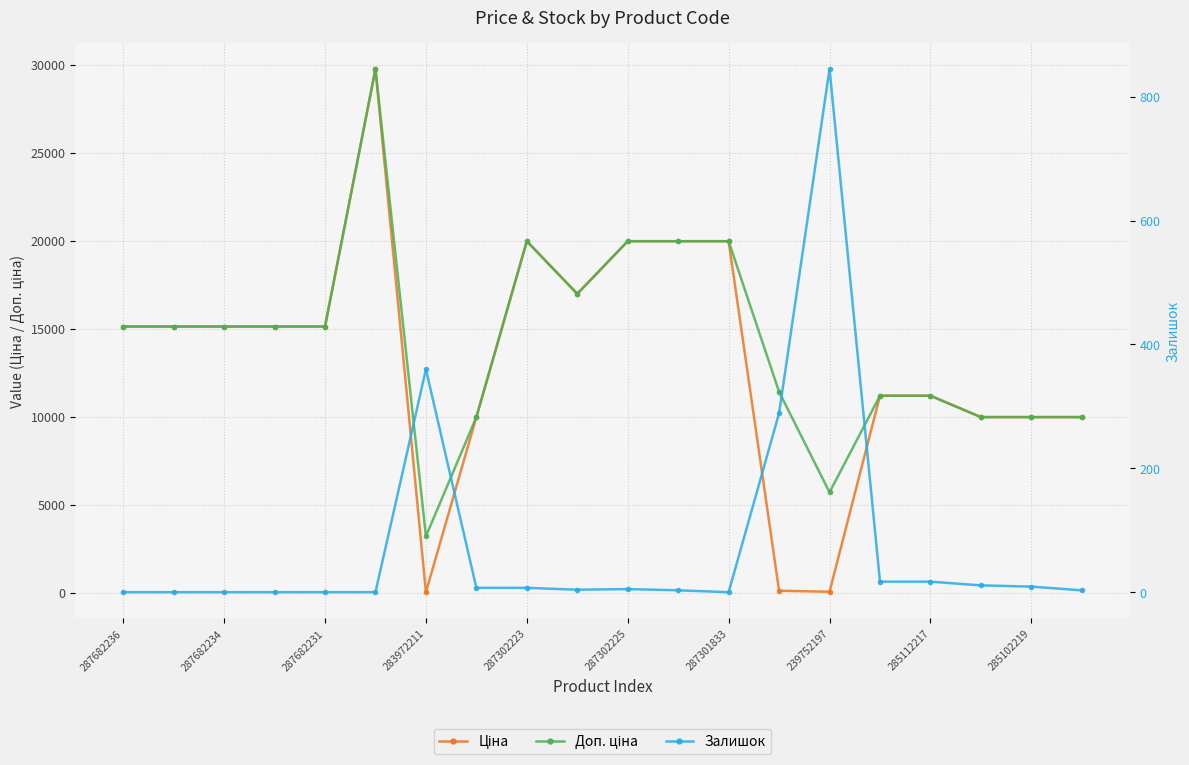

What is the value of the Доп. ціна point at the 16th from the left?

11188.2